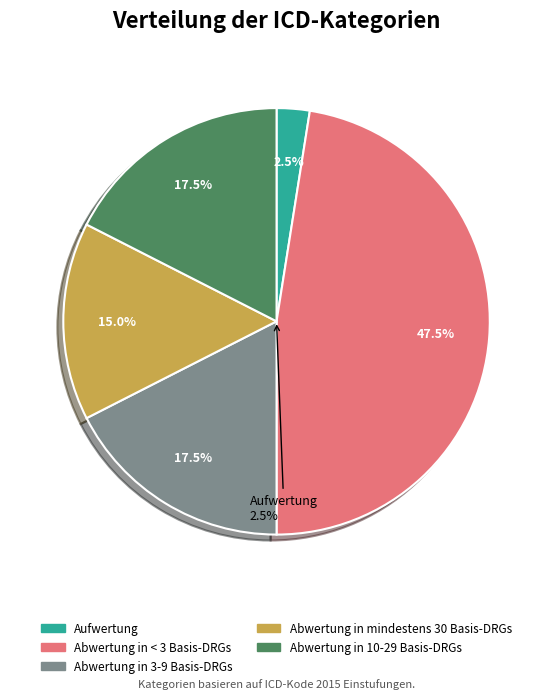

Approximately how many times larger is the value at Aufwertung compared to Abwertung in 3-9 Basis-DRGs?

0.1